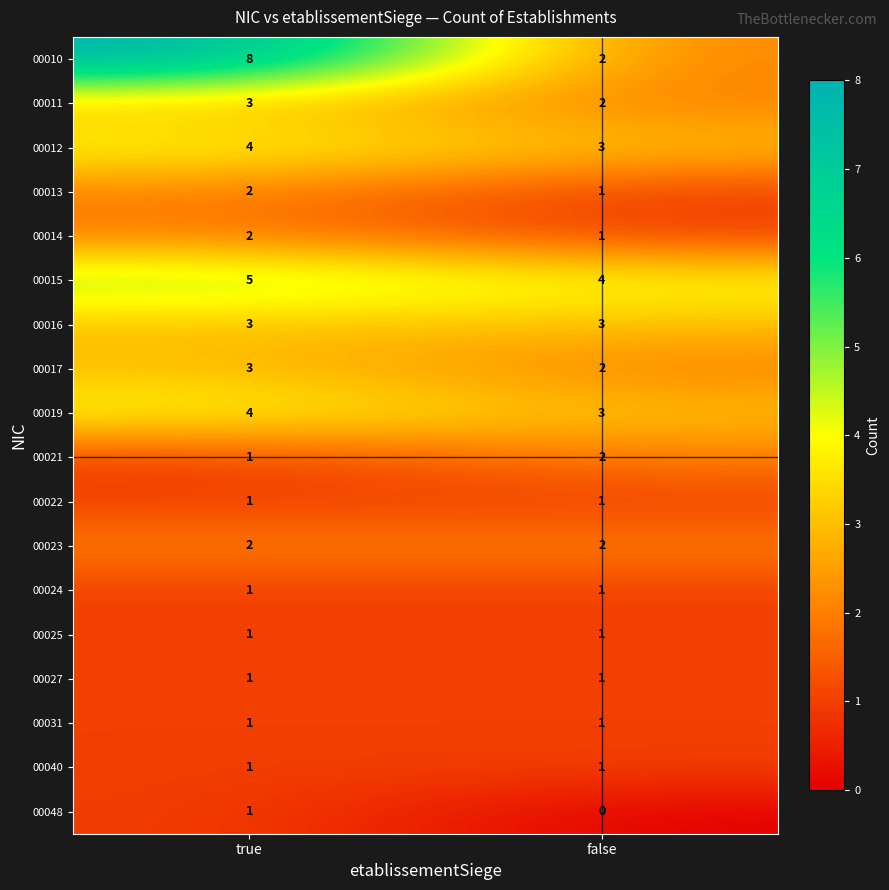

Which series has the widest spread of values?

00010